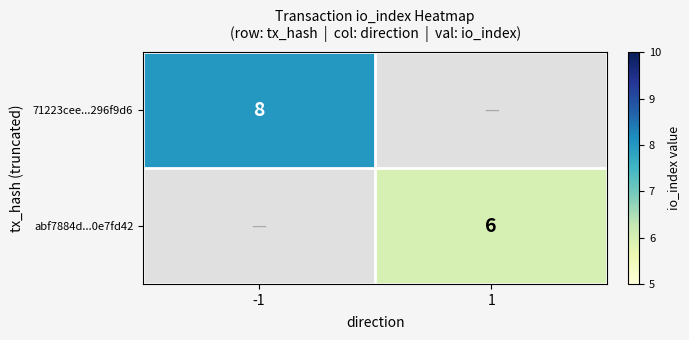

True or false: abf7884d...0e7fd42 has a value of 6 at 1.

True